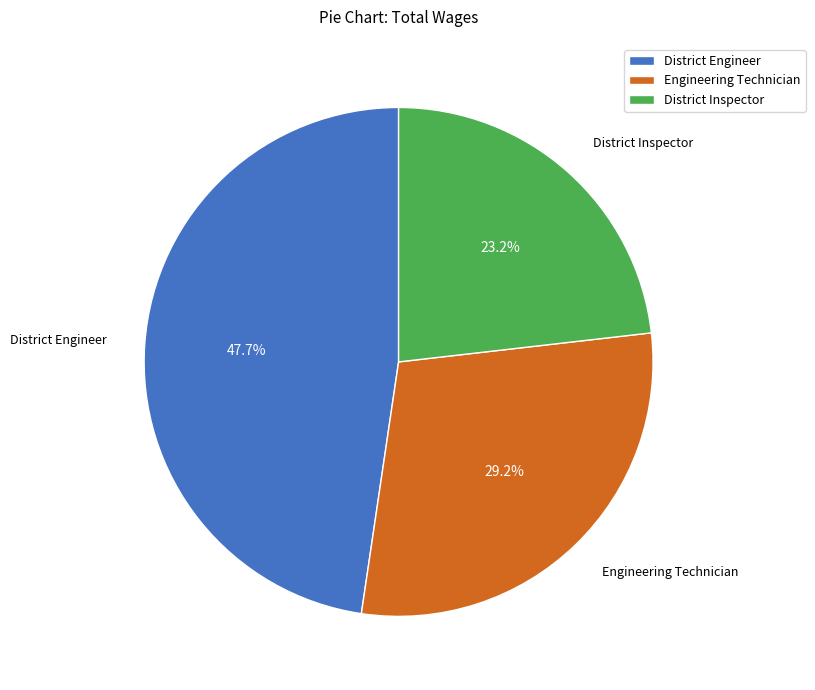

Does District Engineer represent more than half of the total?

No